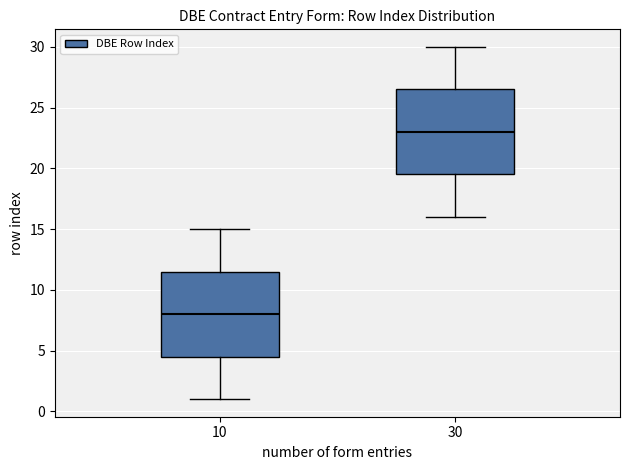

Reading left to right, read every box against the y-axis: the position of its median line, the range the box covers, and the ends of its whiskers. The values are not printed on the chart, so give them approximately, as read against the axis.

10: median 8.0, box 4.5 to 11.5, whiskers 1.0 to 15.0
30: median 23.0, box 19.5 to 26.5, whiskers 16.0 to 30.0